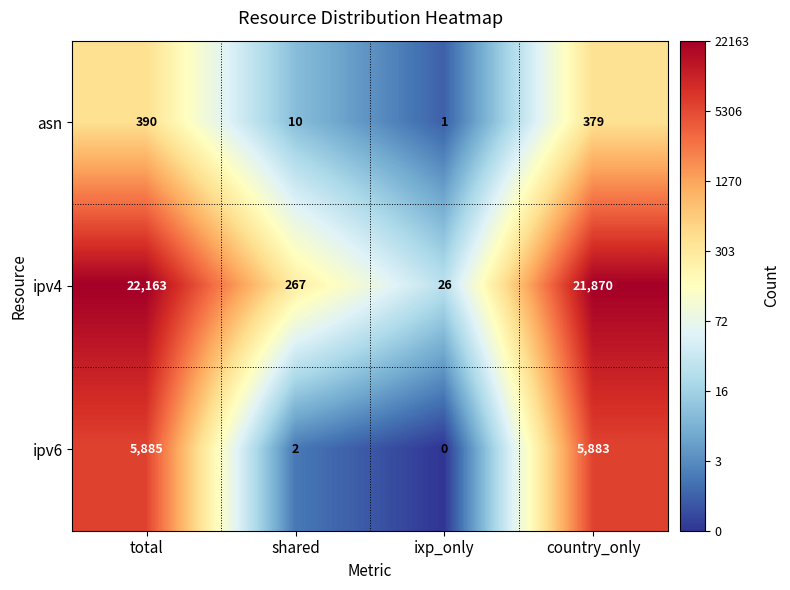

What is the difference between the maximum and second lowest values in the ipv6 series?

5883